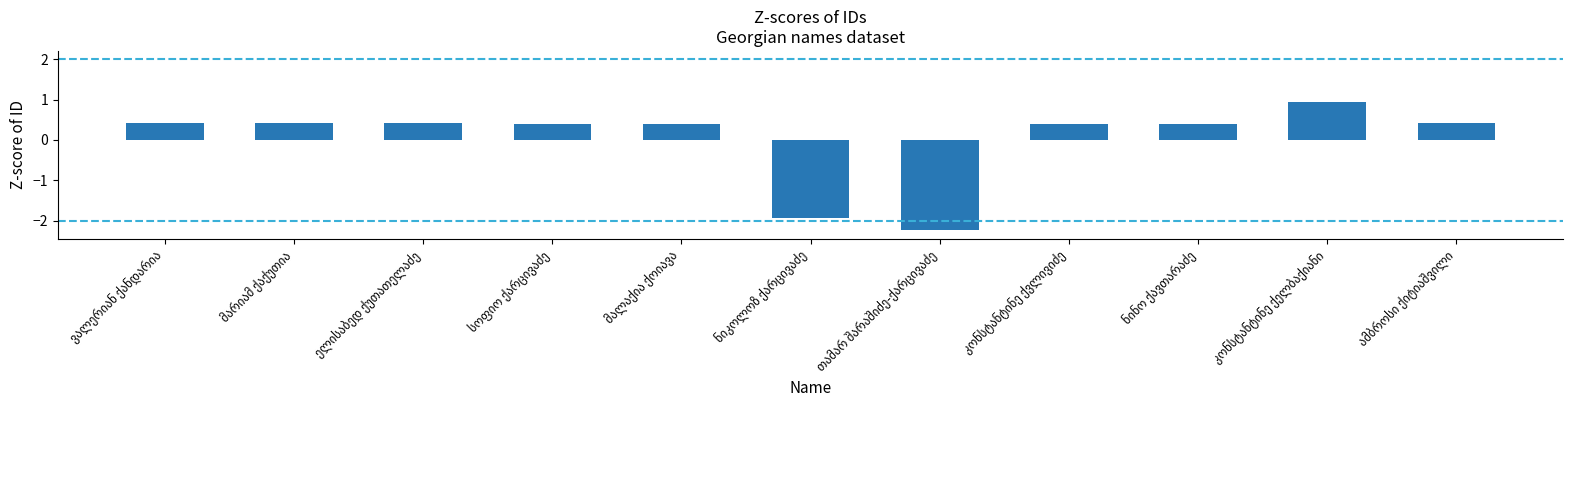

How many values are above zero?

9